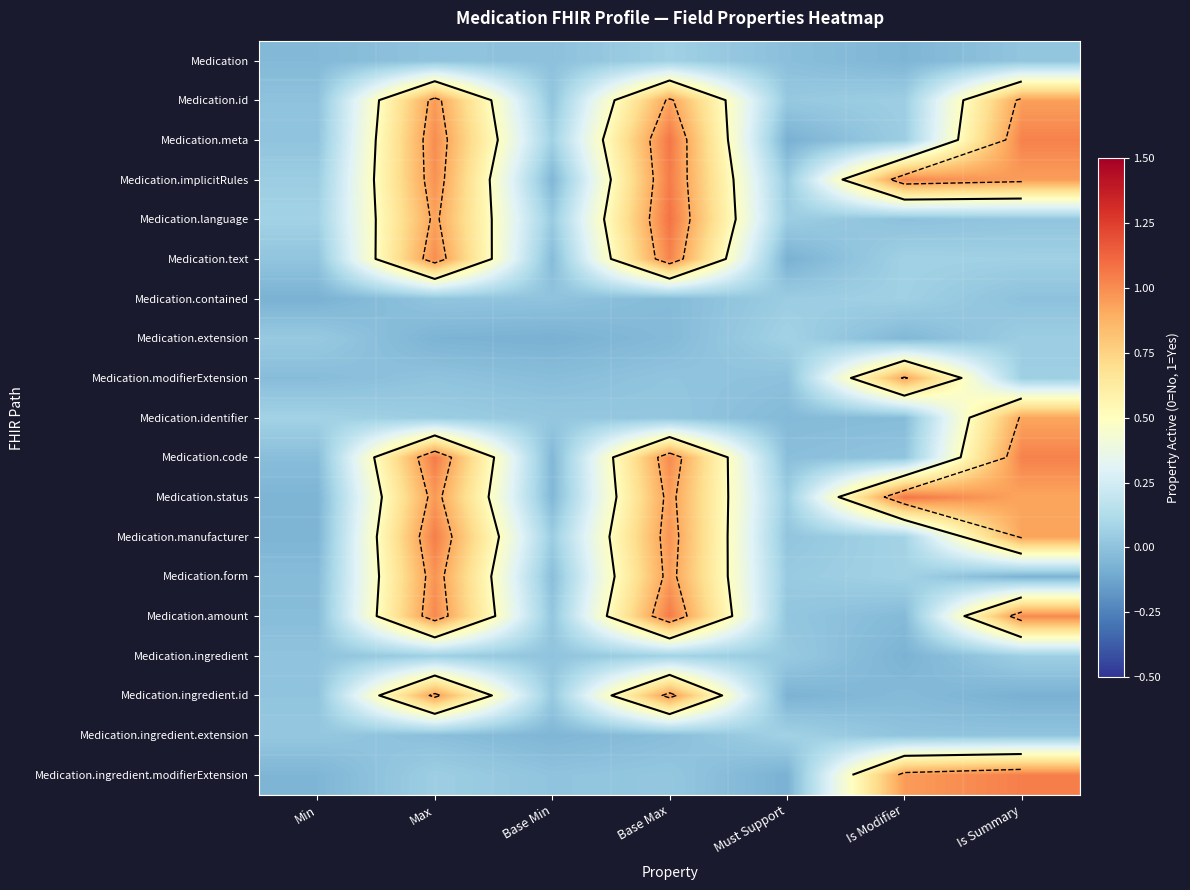

Which has a higher value, Must Support or Base Min?

Base Min